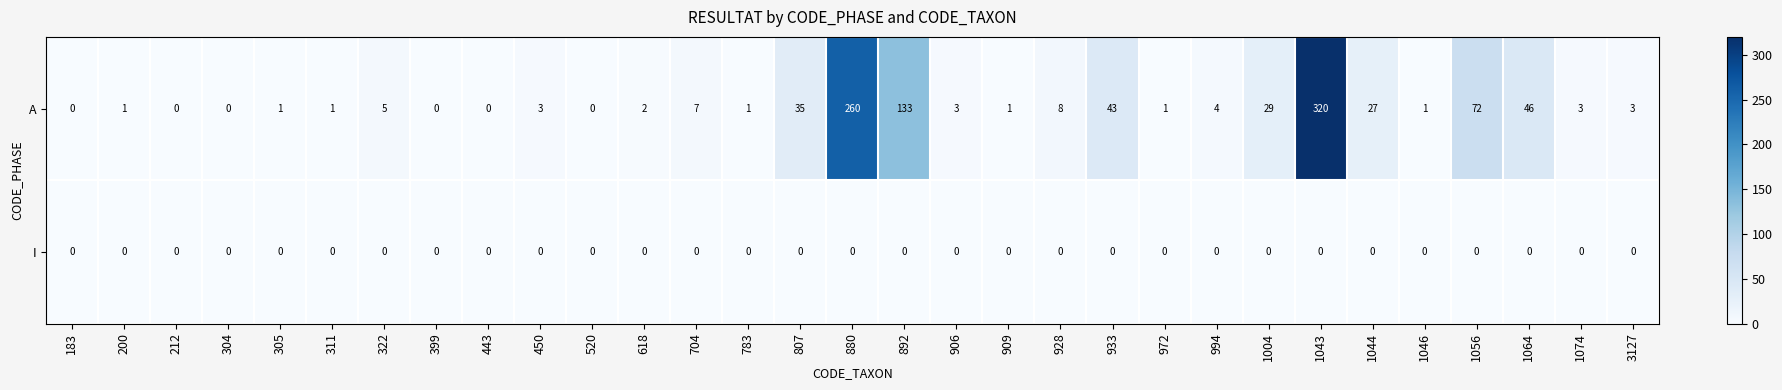

Which series changed the most between 892 and 994?

A